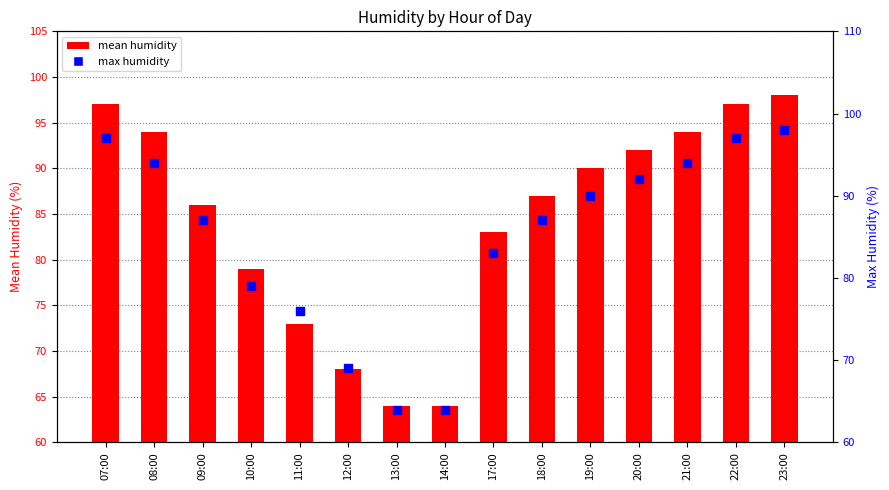

Which series reaches the minimum Y coordinate?

mean humidity